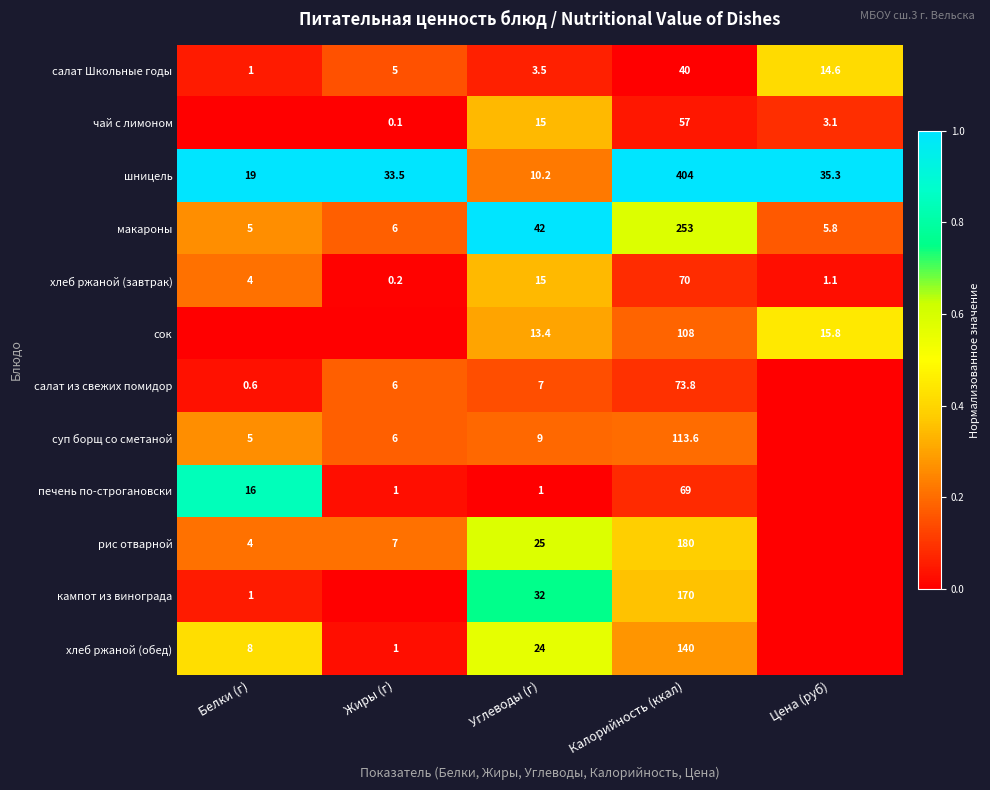

List the labels in order of салат Школьные годы value, largest first.

Калорийность (ккал), Цена (руб), Жиры (г), Углеводы (г), Белки (г)